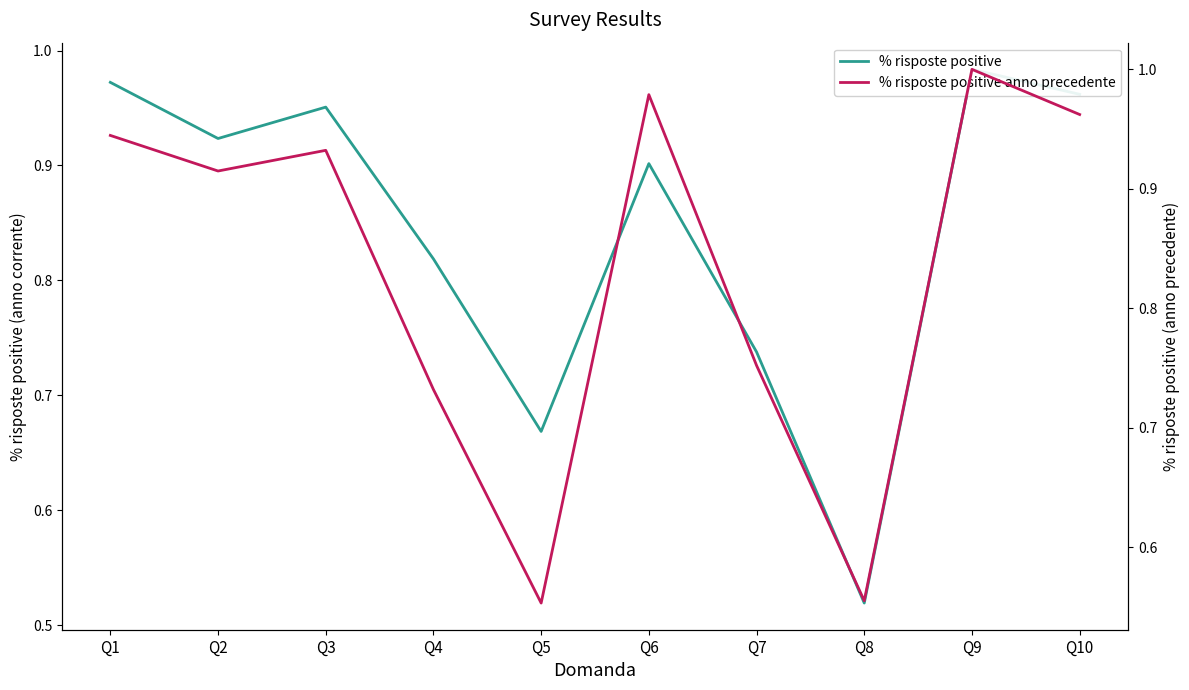

List the series in order of their peak value, highest first.

% risposte positive anno precedente, % risposte positive